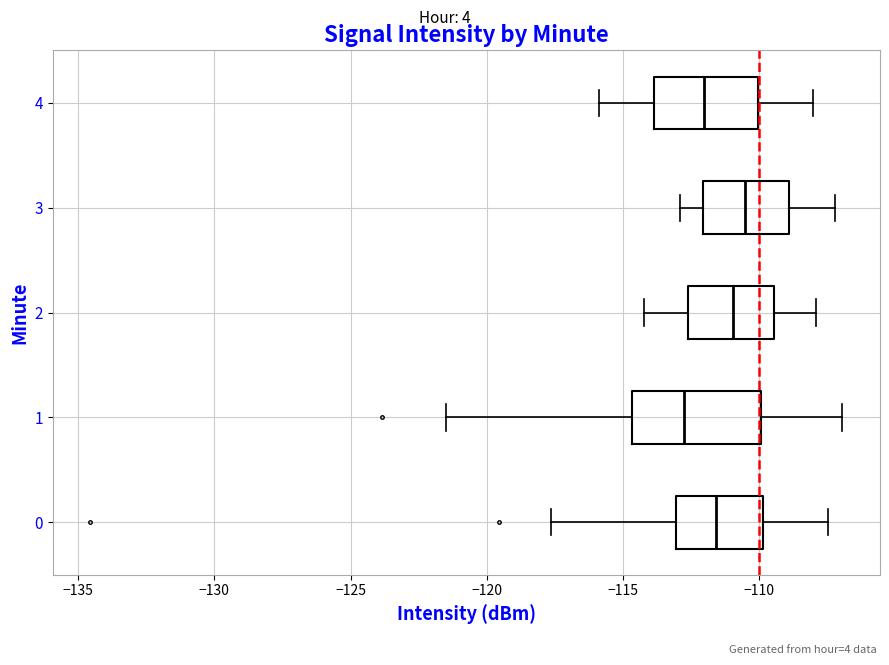

Reading bottom to top, read every box against the x-axis: the position of its median line, the range the box covers, and the ends of its whiskers. The values are not printed on the chart, so give them approximately, as read against the axis.

0: median -111.5, box -113.0 to -110.0, whiskers -117.5 to -107.5
1: median -113.0, box -114.5 to -110.0, whiskers -121.5 to -107.0
2: median -111.0, box -112.5 to -109.5, whiskers -114.0 to -108.0
3: median -110.5, box -112.0 to -109.0, whiskers -113.0 to -107.0
4: median -112.0, box -114.0 to -110.0, whiskers -116.0 to -108.0